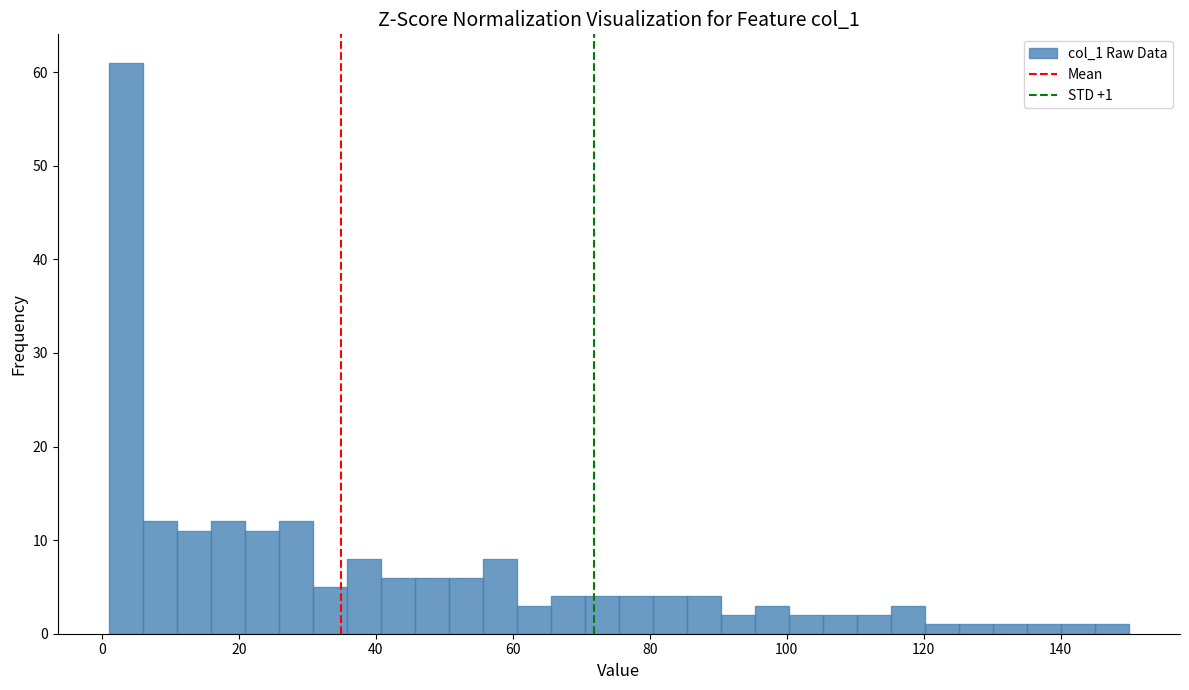

Read against the x-axis, roughly where is the centre of the tallest bar?

4